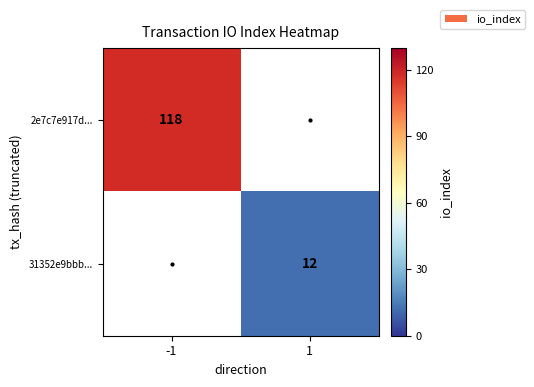

Is the value of 31352e9bbb... at 1 greater than the value of 2e7c7e917d... at -1?

No